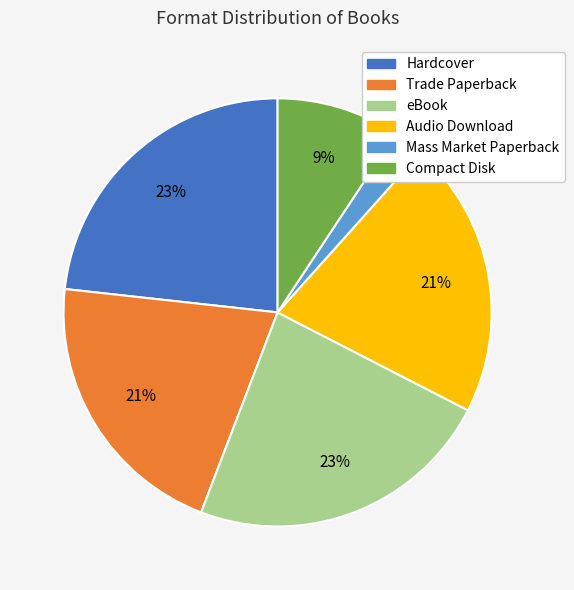

Which category has the smallest portion of the pie?

Mass Market Paperback